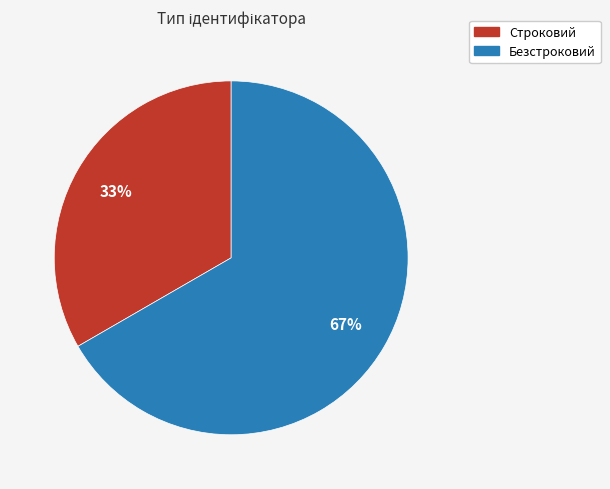

Combined, do Строковий and Безстроковий account for over 50%?

Yes